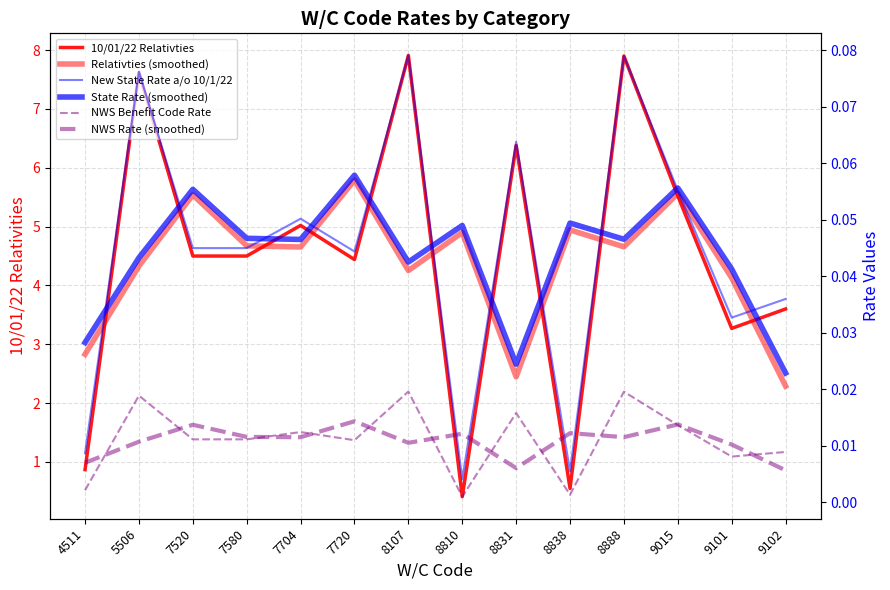

Which category has the lowest value in the NWS Rate (smoothed) series?

9102